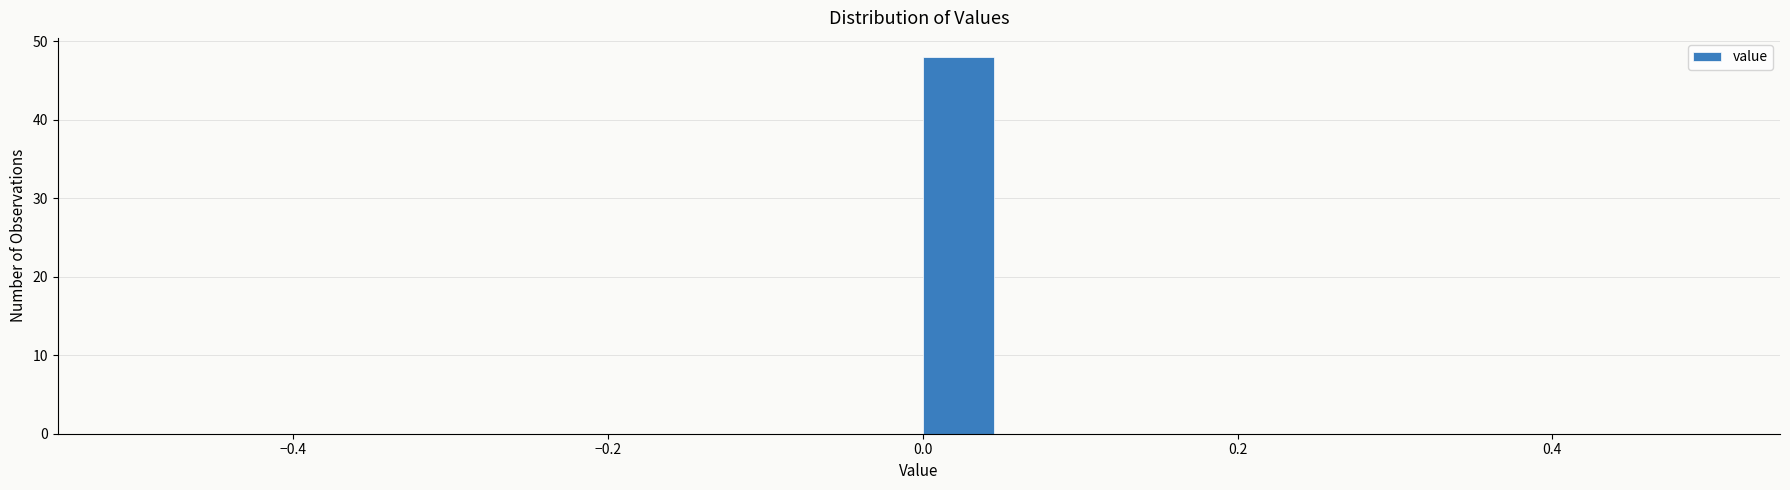

Around what value on the x-axis is the tallest bar? Give the approximate position of its centre, as read against the axis.

0.02